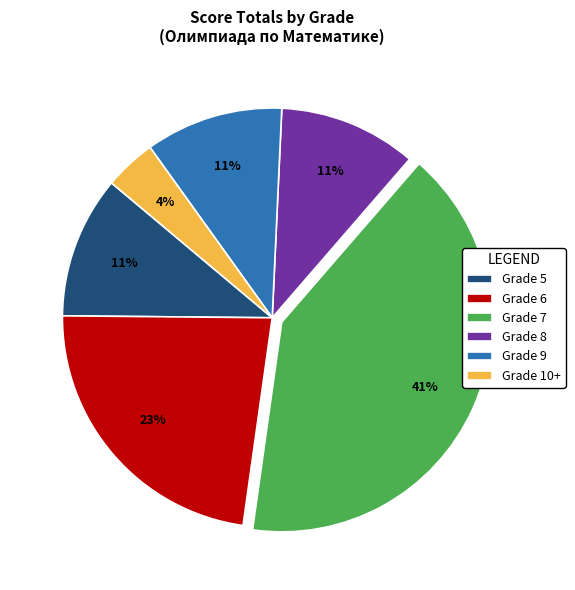

How many slices are in this pie chart?

6